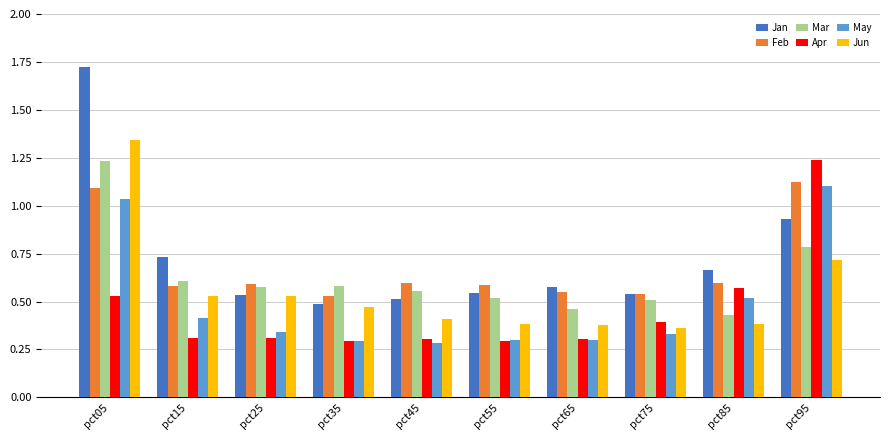

What are all the series names shown in the legend?

Jan, Feb, Mar, Apr, May, Jun